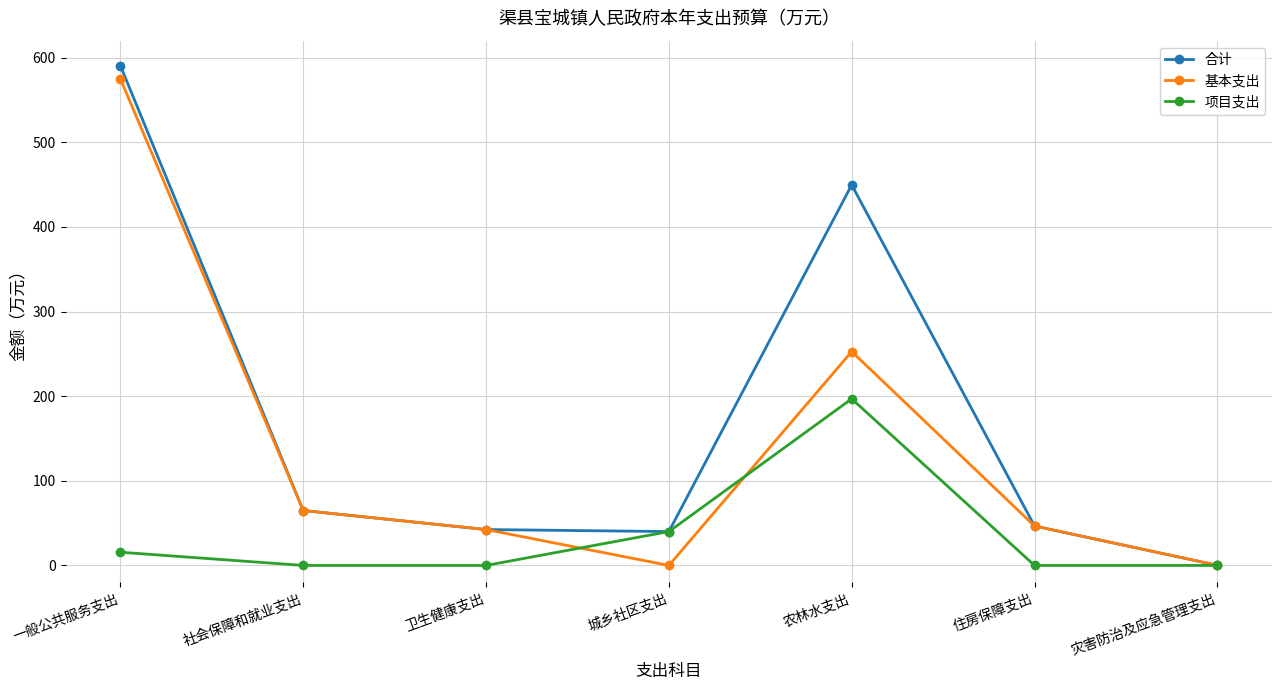

True or false: 项目支出 has more than 2 points higher than both neighbors.

False